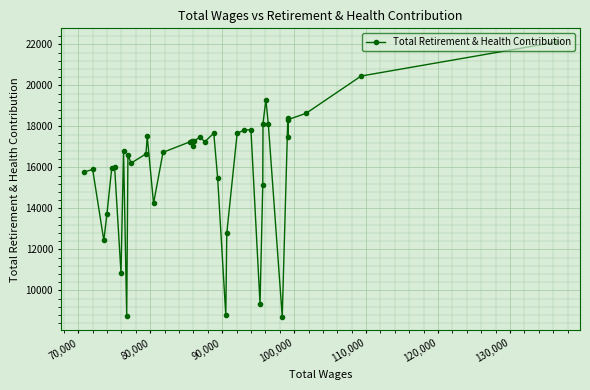

How many points are higher than both their immediate neighbors (excluding endpoints)?

11